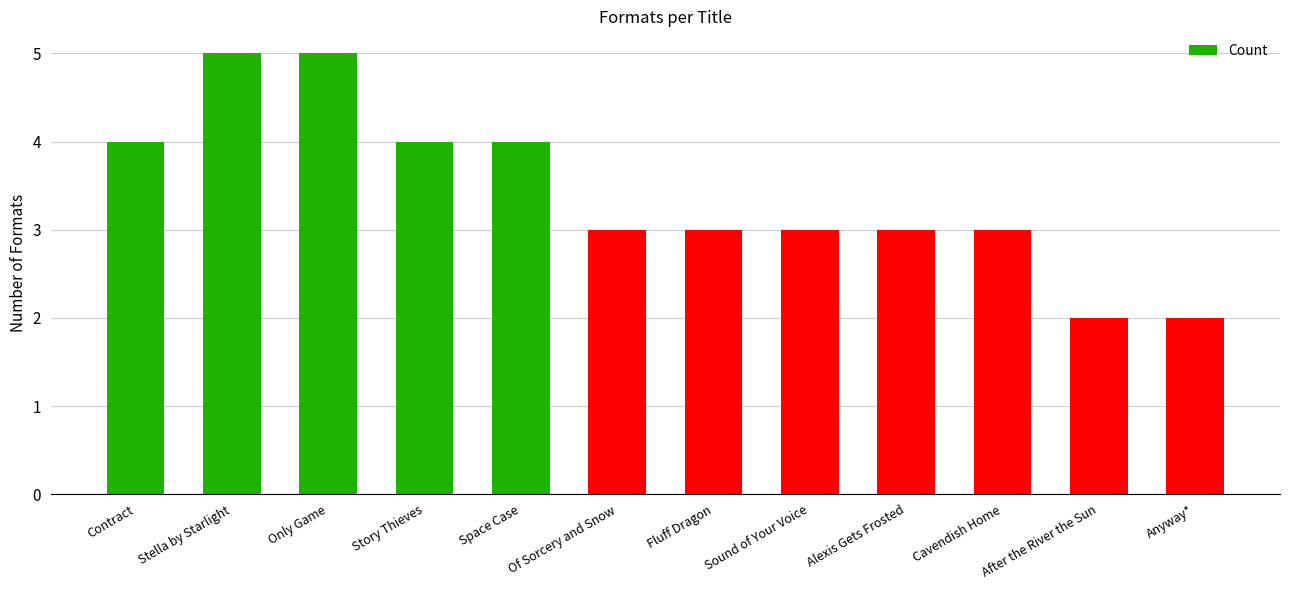

What is the difference between the maximum and minimum values?

3